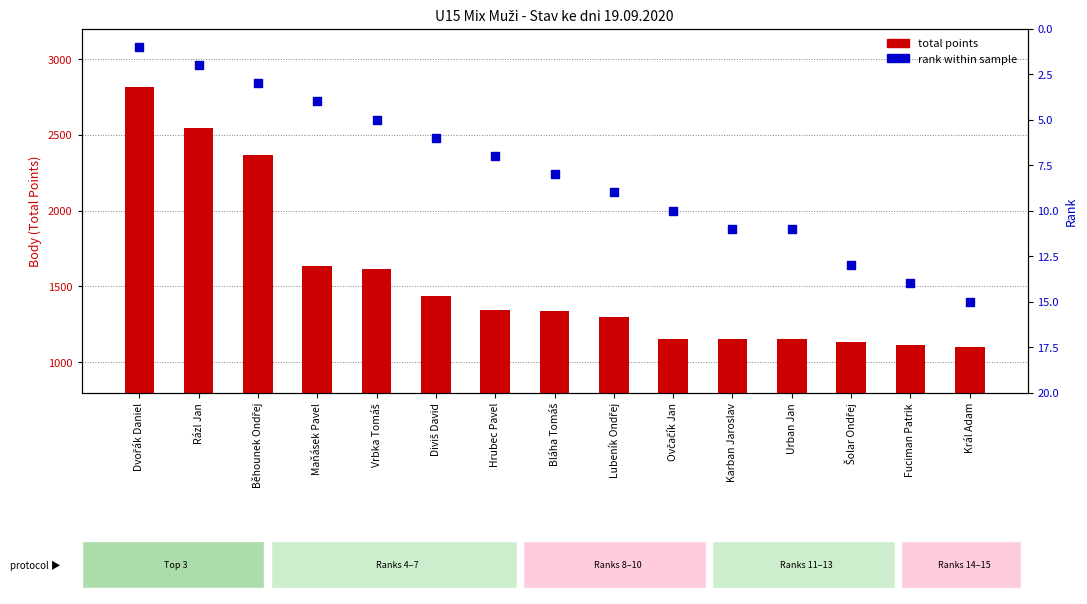

Which series has the widest spread of Y values?

total points